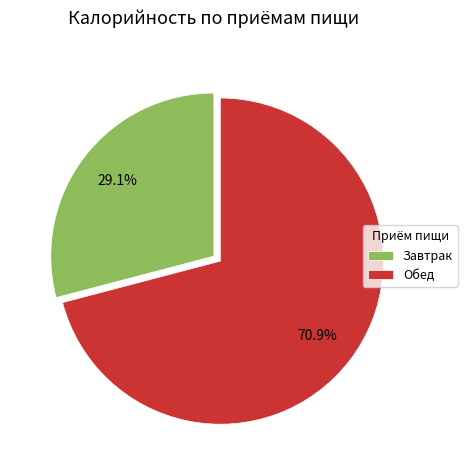

Which category has the biggest portion of the pie?

Обед